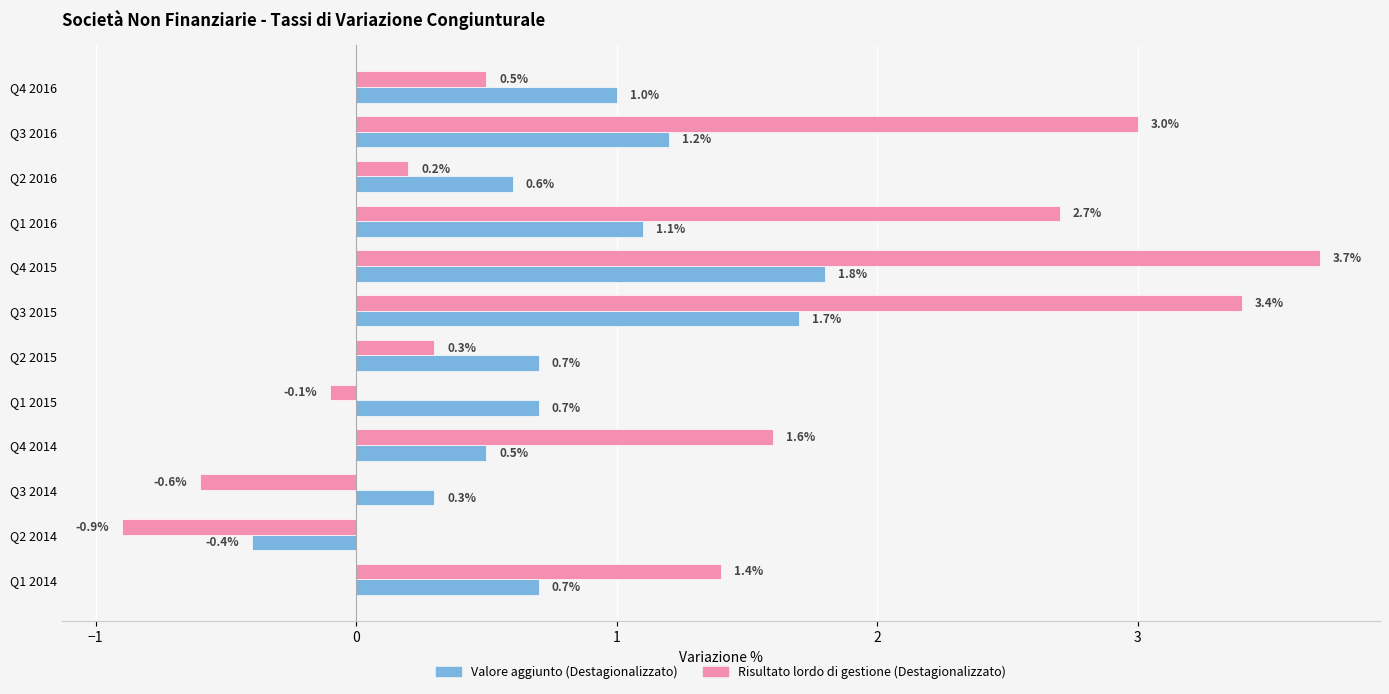

Which series has the largest range (max minus min)?

Risultato lordo di gestione (Destagionalizzato)